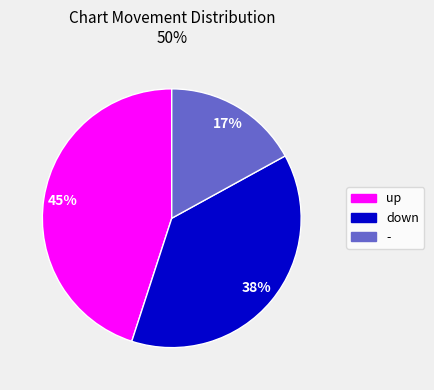

What percentage is the down slice, to the nearest percent?

38%